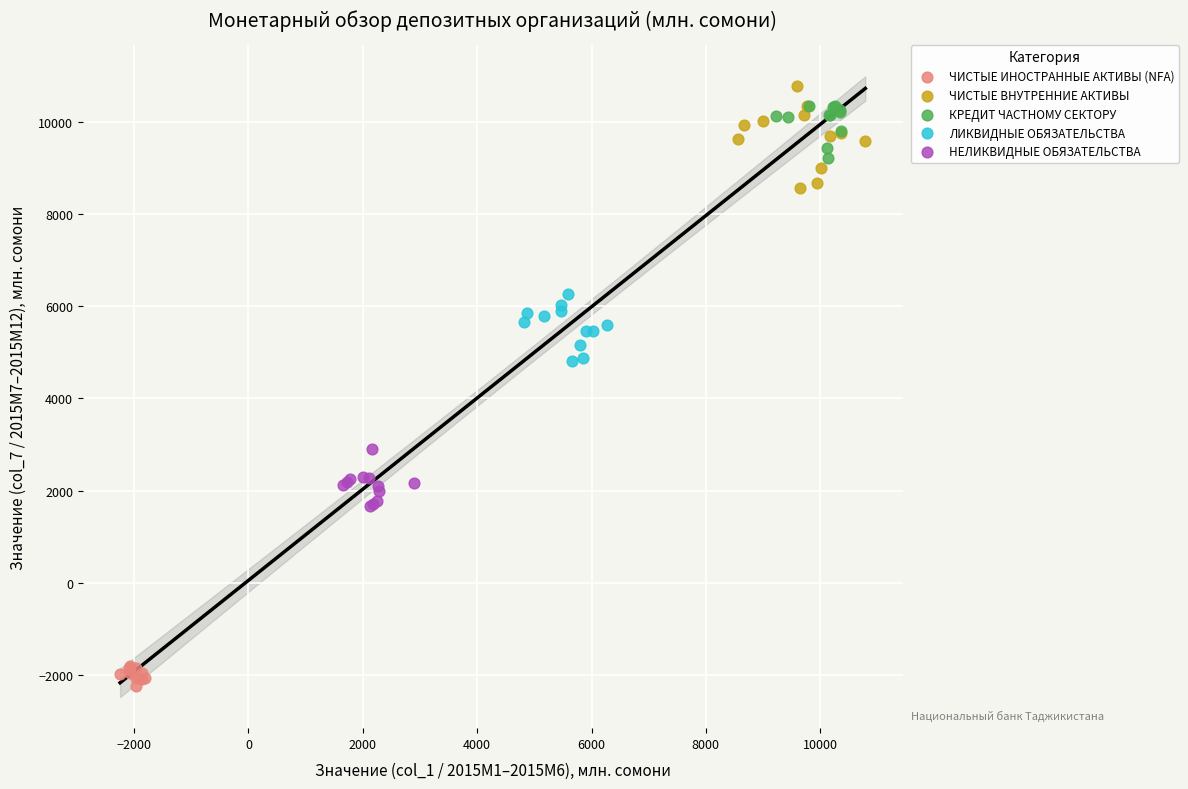

Which series reaches the maximum Y coordinate?

ЧИСТЫЕ ВНУТРЕННИЕ АКТИВЫ